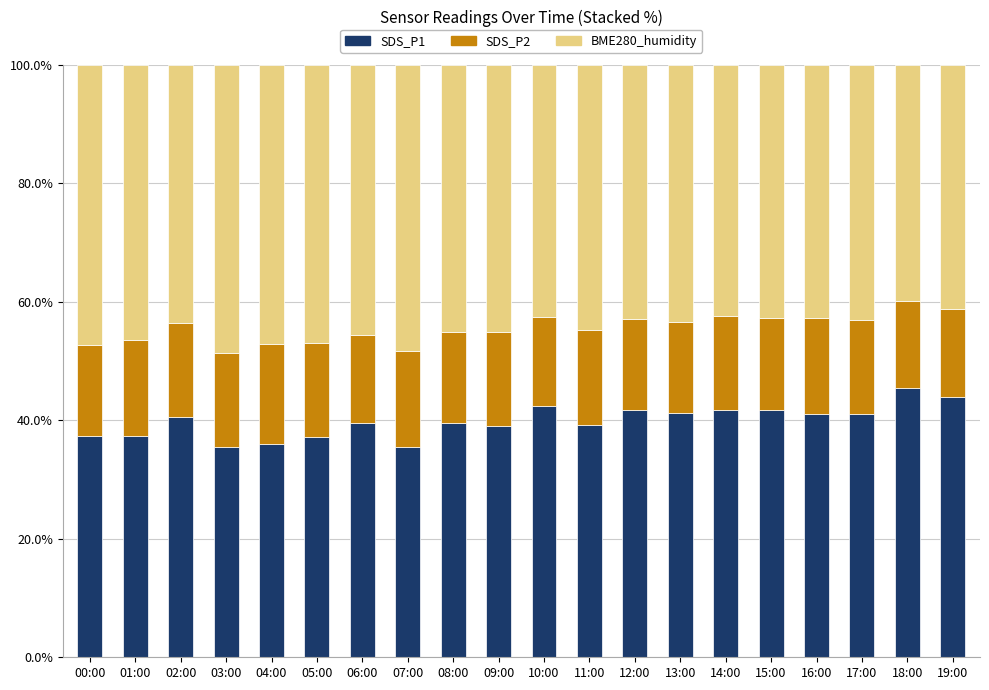

What is the total value across all series at 04:00?

100.0